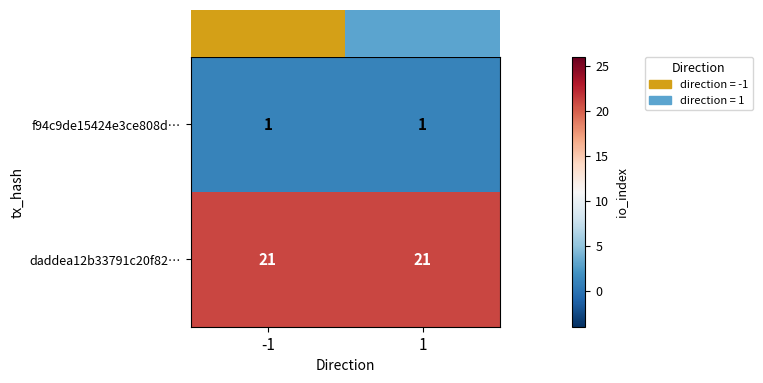

At how many categories does at least one series exceed 10?

2